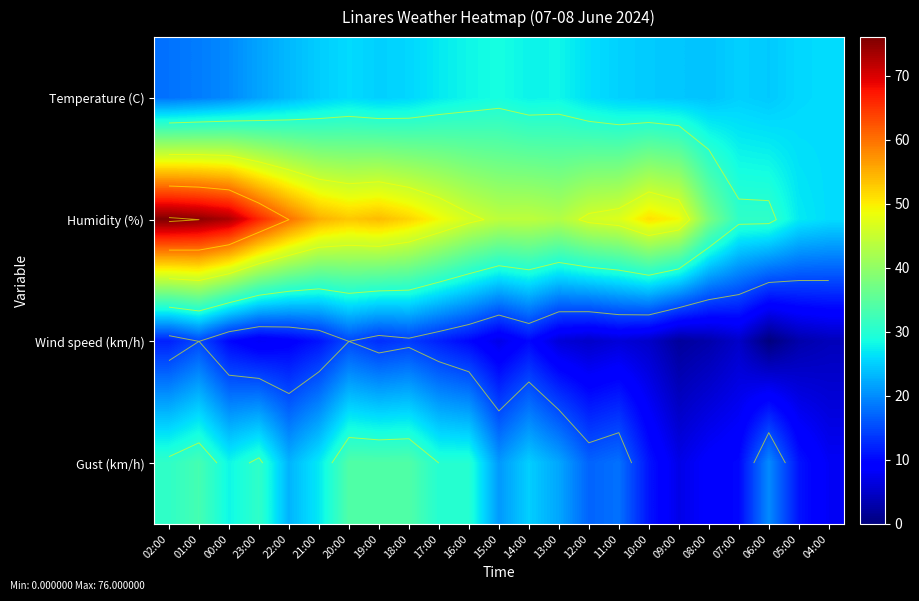

At which category does the chart reach its peak across all series?

02:00